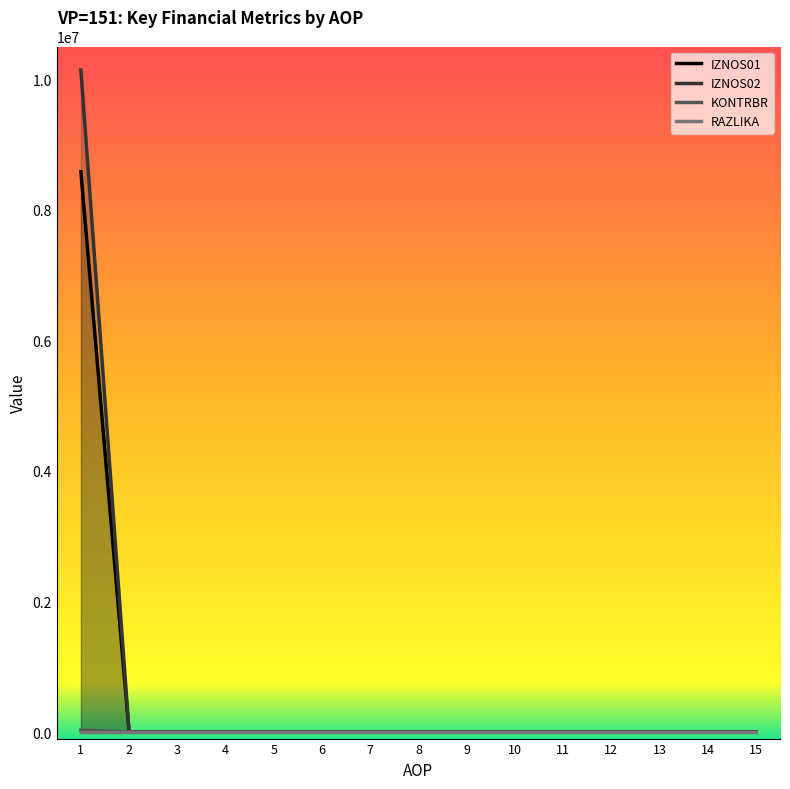

Between 5 and 14, which is larger?

5